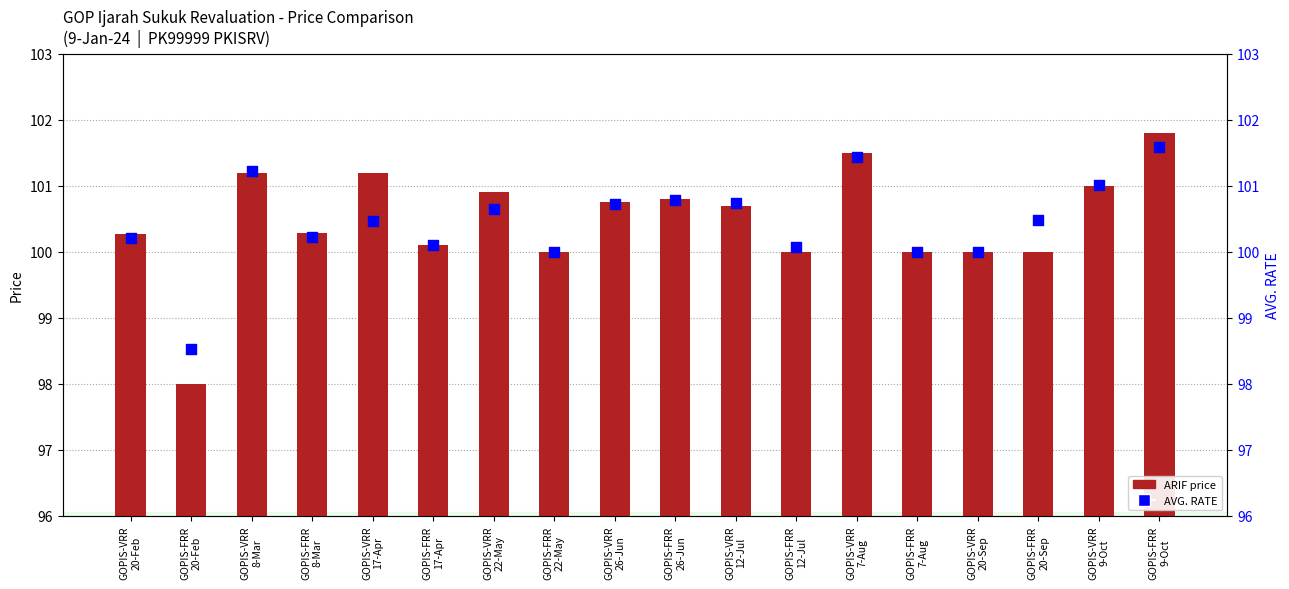

At how many categories does at least one series exceed 101?

5